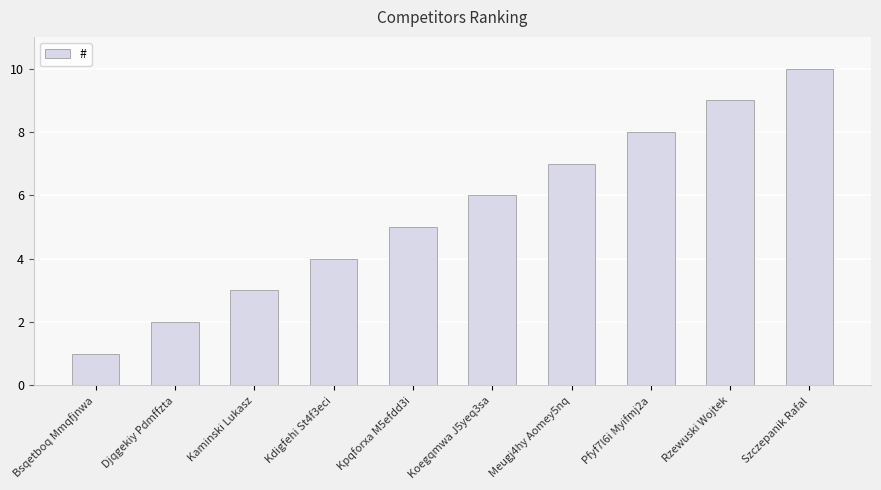

What is the change in value from Bsqetboq Mmqfjnwa to Koegqmwa J5yeq3sa?

+5